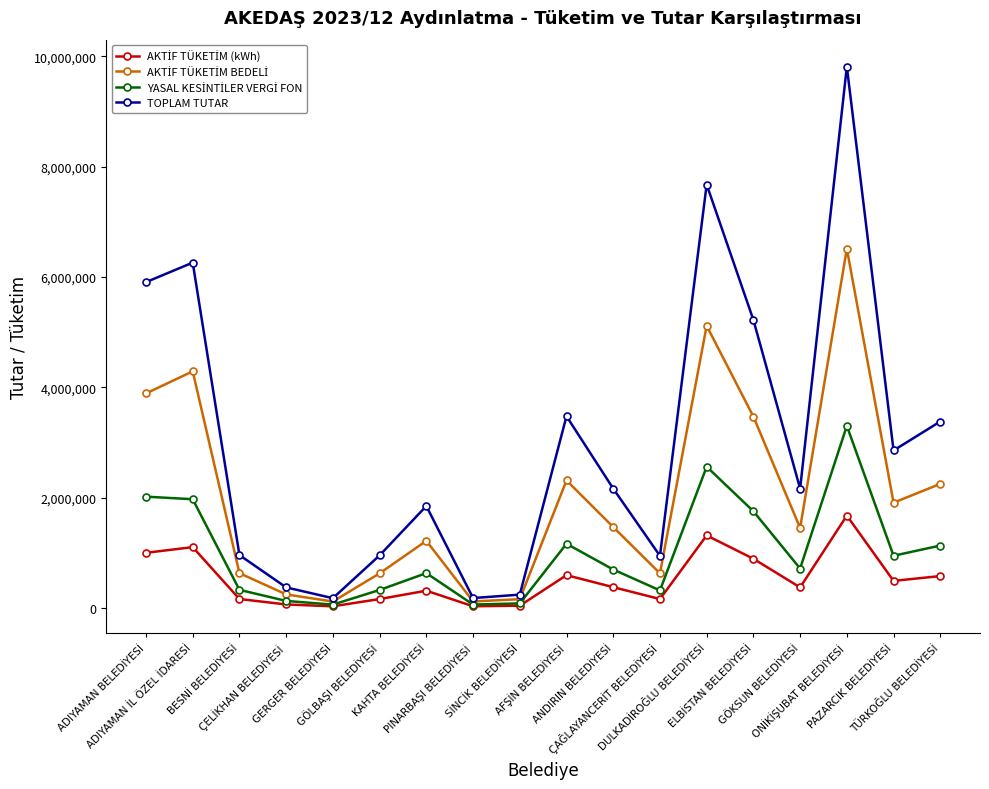

How many categories are shown in the chart?

18